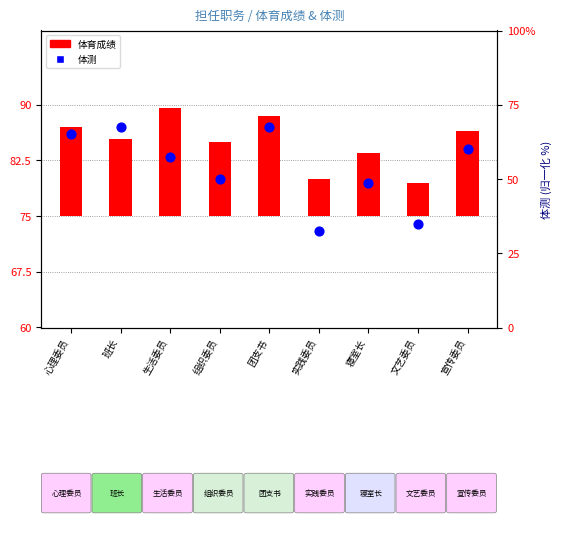

At which category is the sum across all series the highest?

团支书